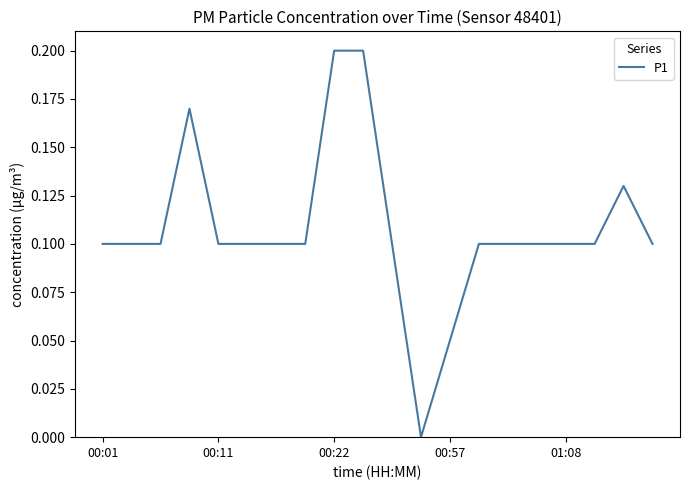

Is this an area chart (filled region under the line)?

No